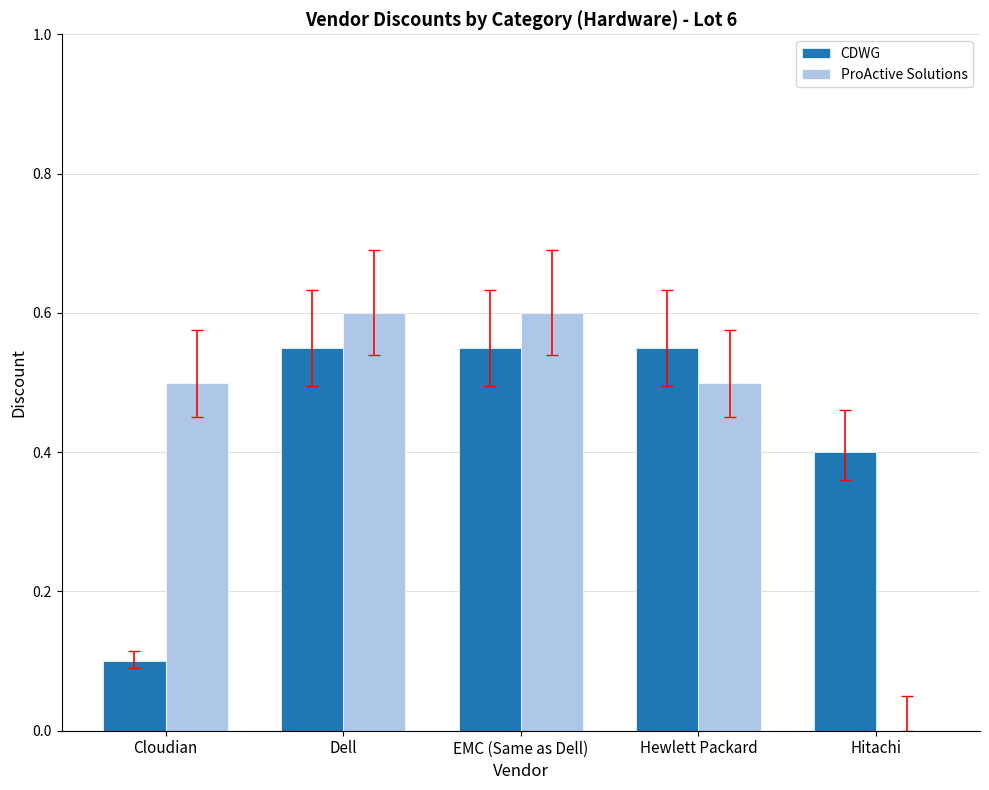

What is the total value across all series at Hewlett Packard?

1.1